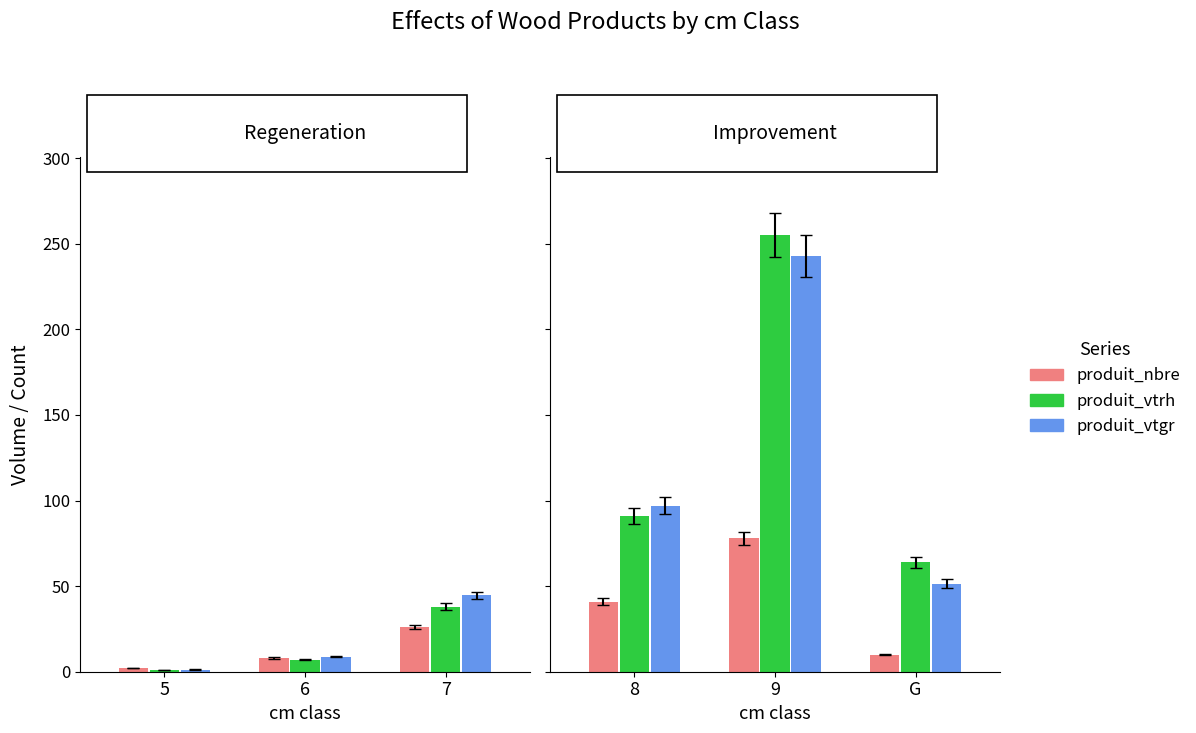

Which series changed the most between 5 and 6?

produit_vtgr